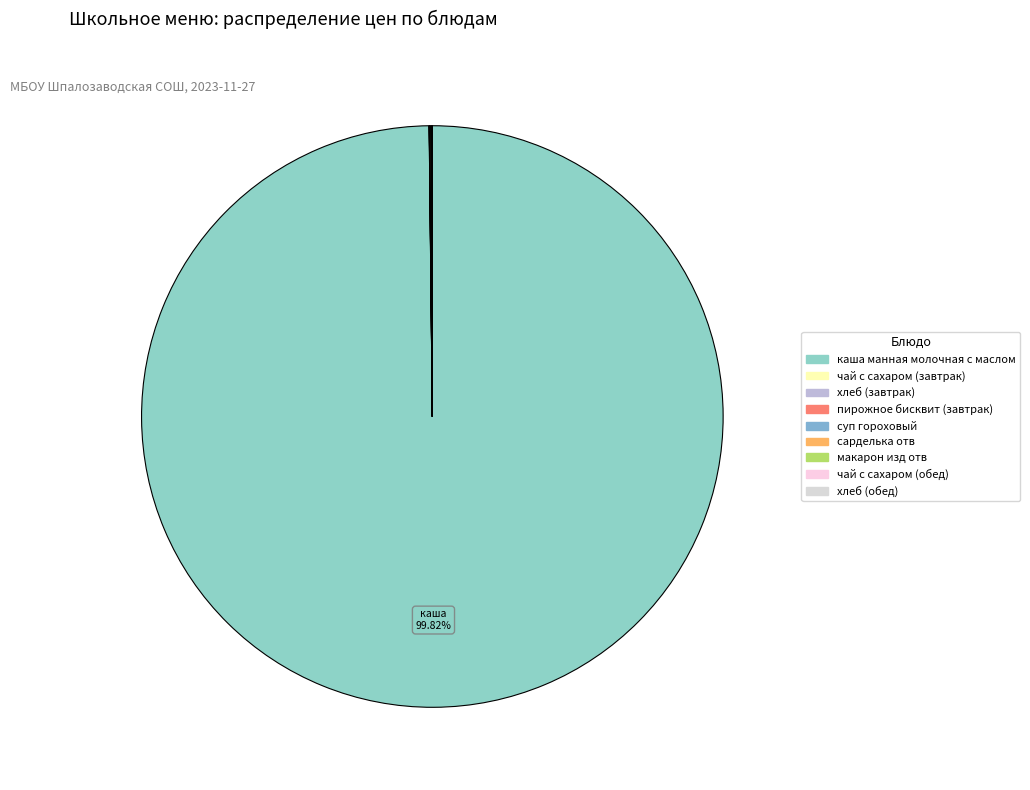

Rank the categories by value from highest to lowest.

каша манная молочная с маслом, сарделька отв, суп гороховый, пирожное бисквит (завтрак), макарон изд отв, чай с сахаром (завтрак), чай с сахаром (обед), хлеб (обед), хлеб (завтрак)